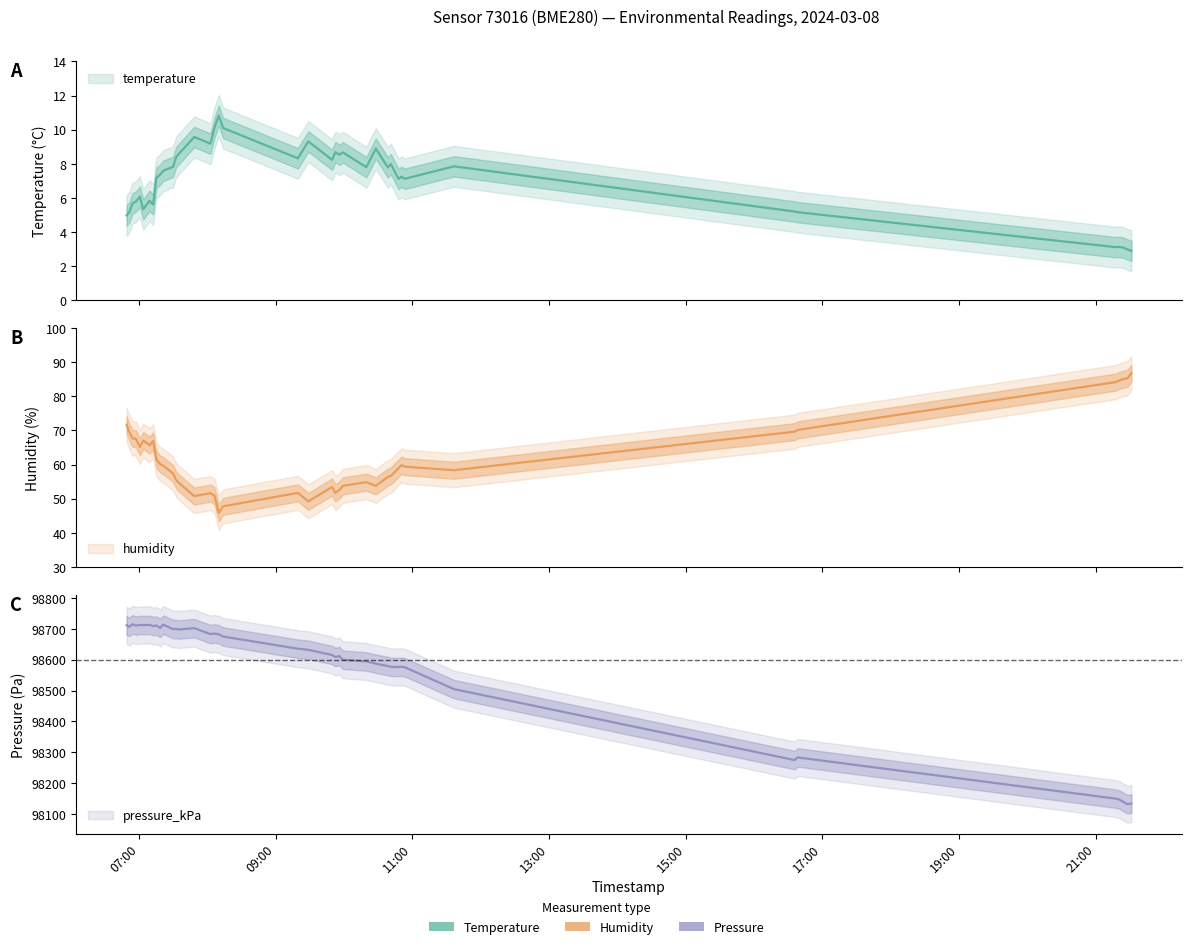

Is the value of humidity at 2024-03-08T08:09:59 greater than the value of temperature at 2024-03-08T07:00:39?

Yes